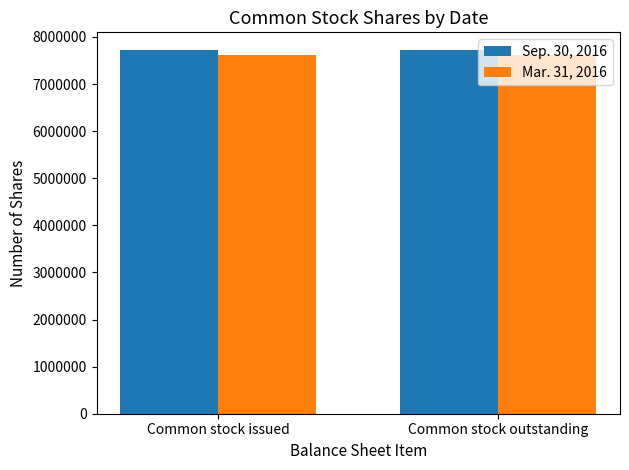

What is the total value across all series at Common stock issued?

15334204